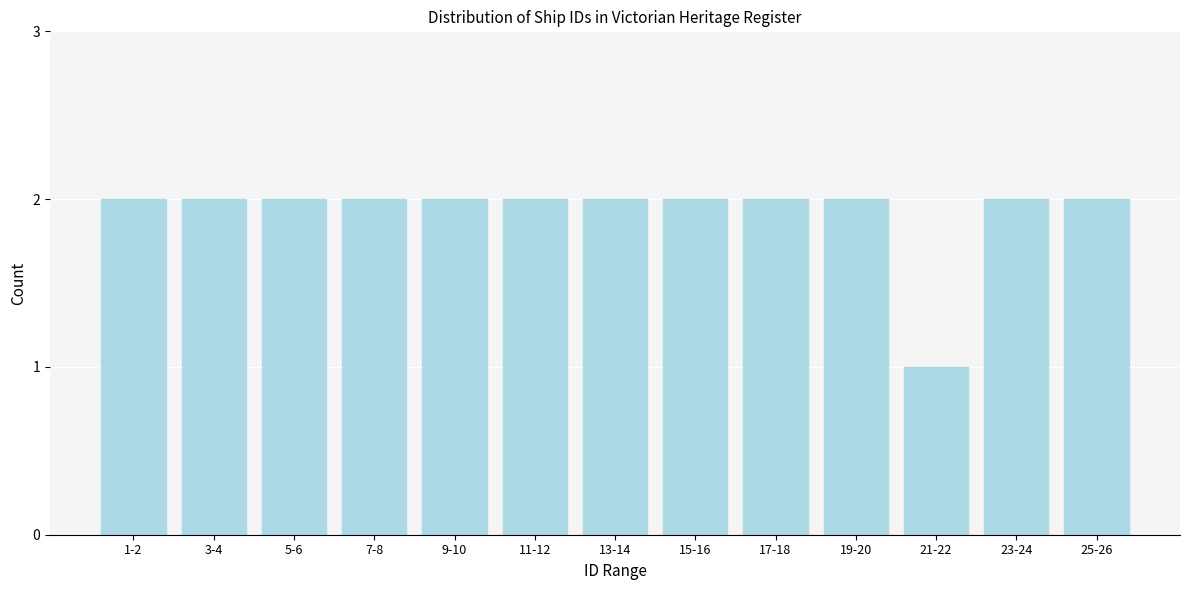

Reading left to right, list all the values displayed in this chart.

2	2	2	2	2	2	2	2	2	2	1	2	2